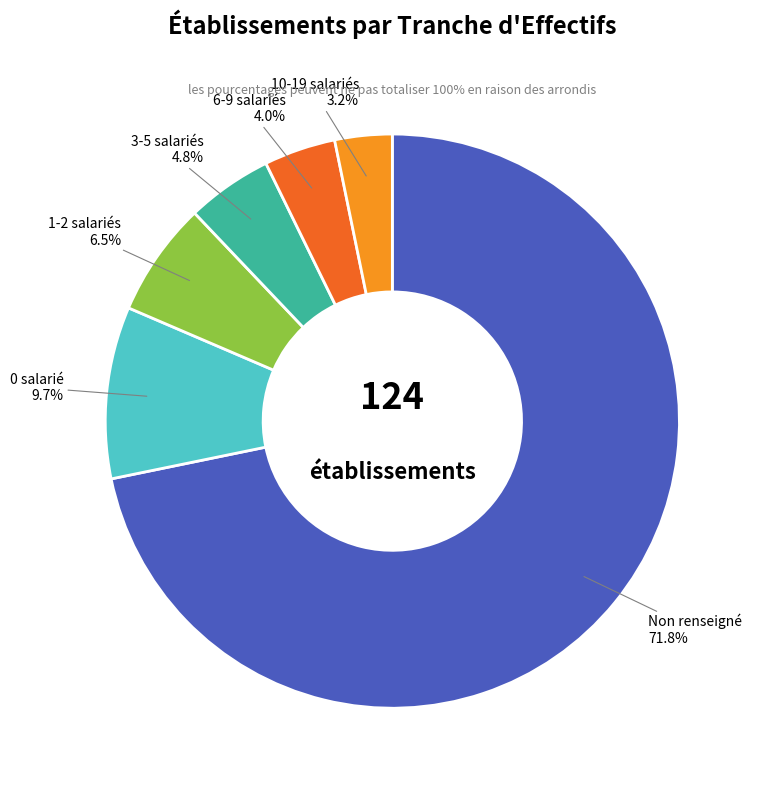

How many slices are in this pie chart?

6